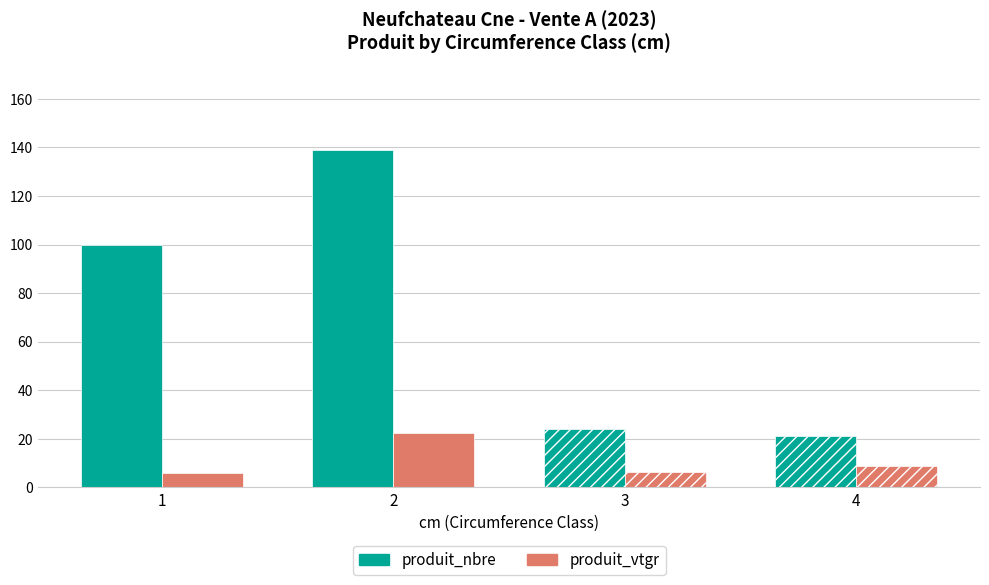

At how many categories does at least one series exceed 78?

2